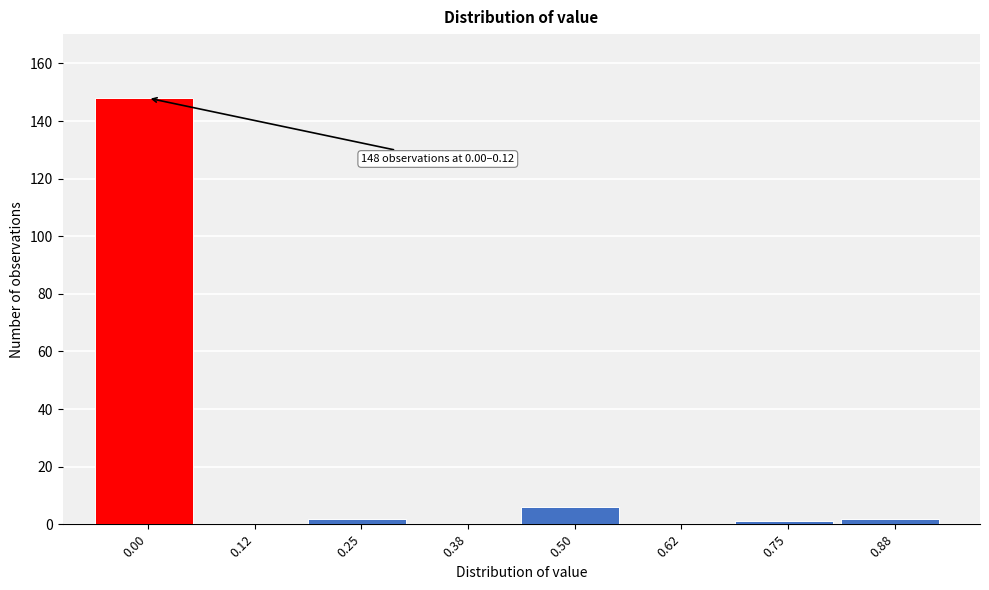

Reading left to right, extract all data points from this chart.

0.00=148	0.12=0	0.25=2	0.38=0	0.50=6	0.62=0	0.75=1	0.88=2